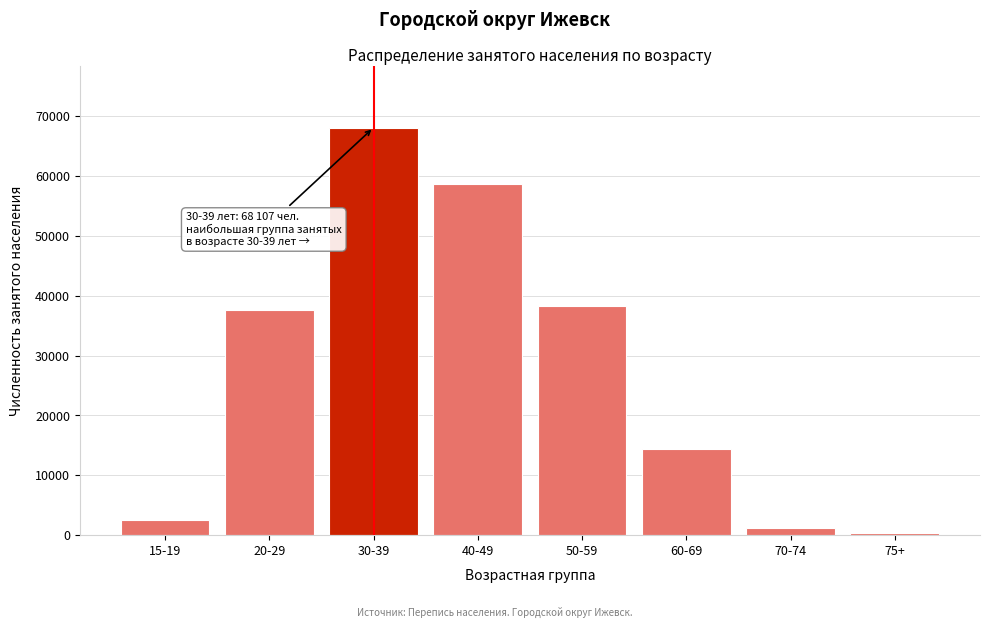

Reading right to left, list all the values displayed in this chart.

290	1140	14338	38257	58741	68107	37655	2574